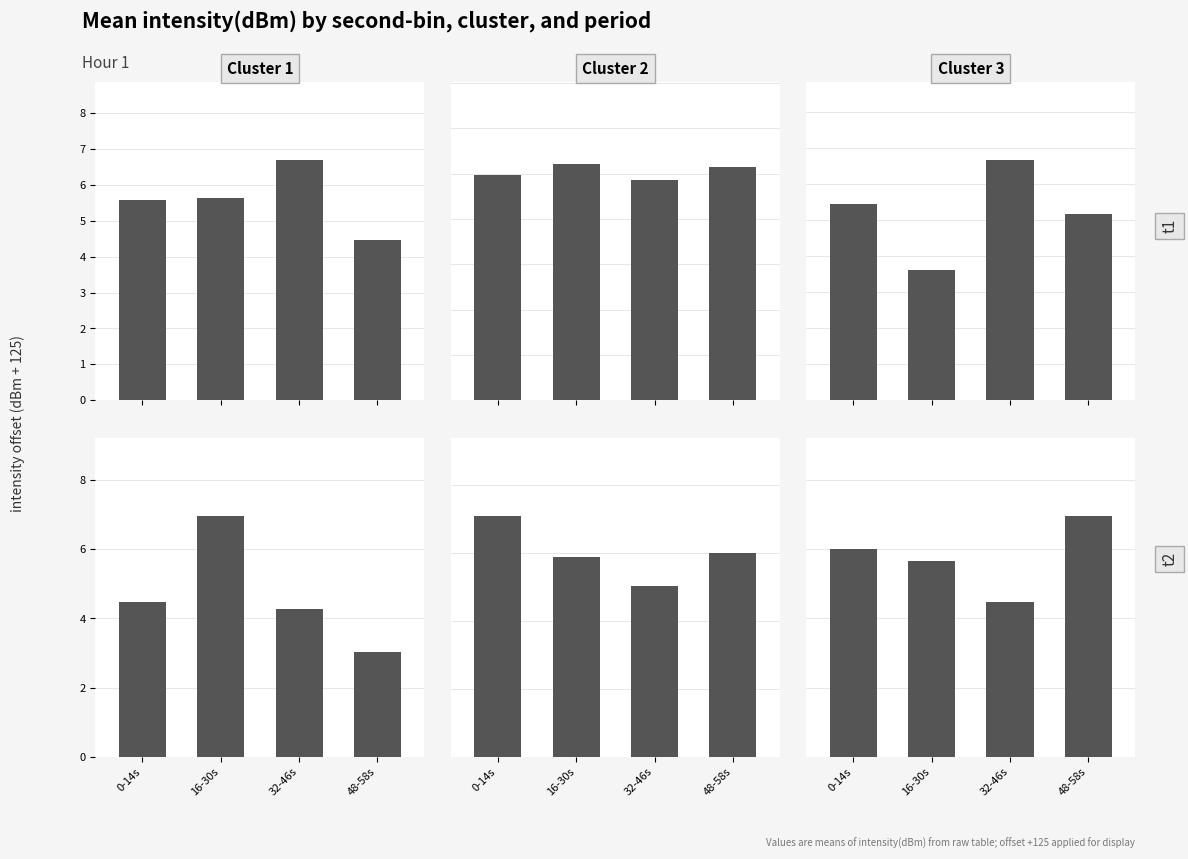

How many groups of bars are there?

4